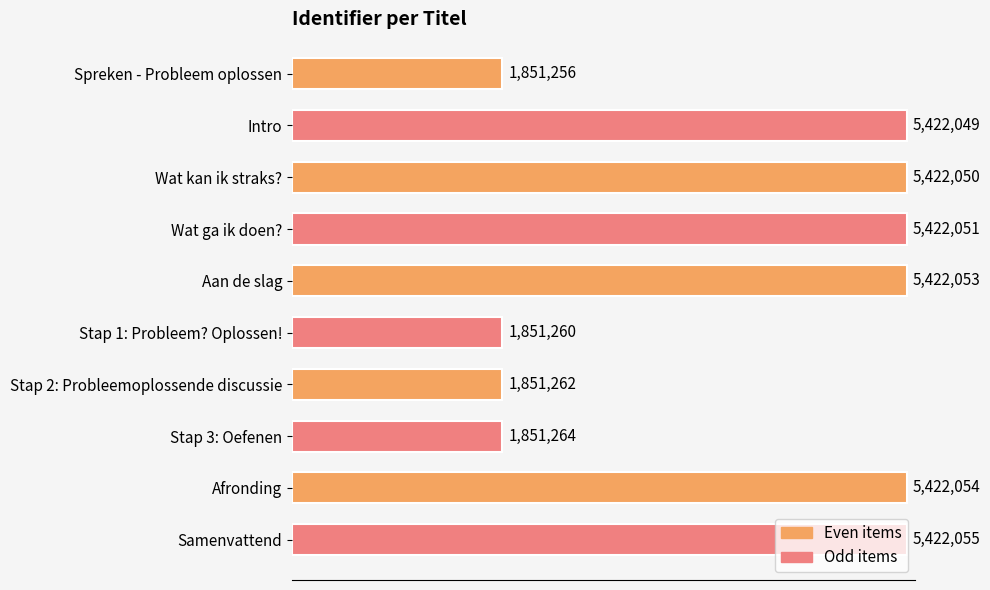

Are the bars horizontal?

Yes